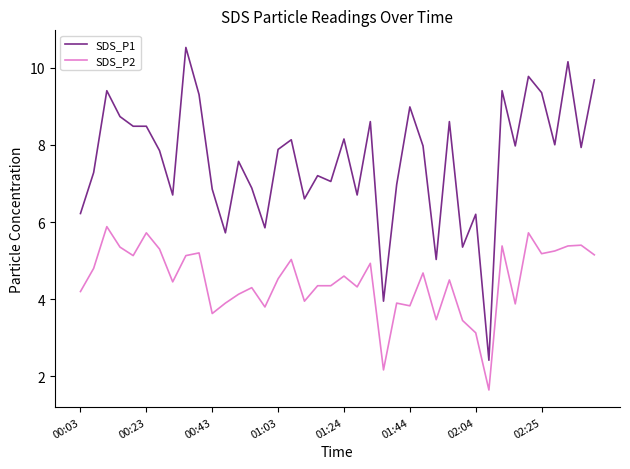

What is the difference between the maximum and minimum values in the SDS_P2 series?

4.2